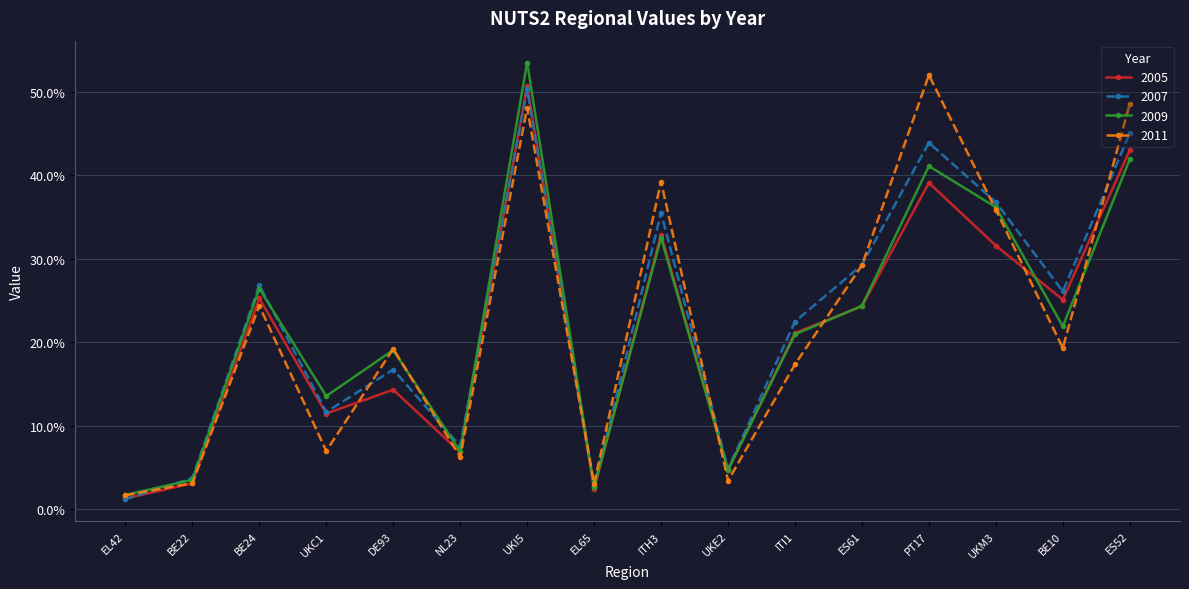

What is the difference between the second highest and minimum values in the 2005 series?

41.7